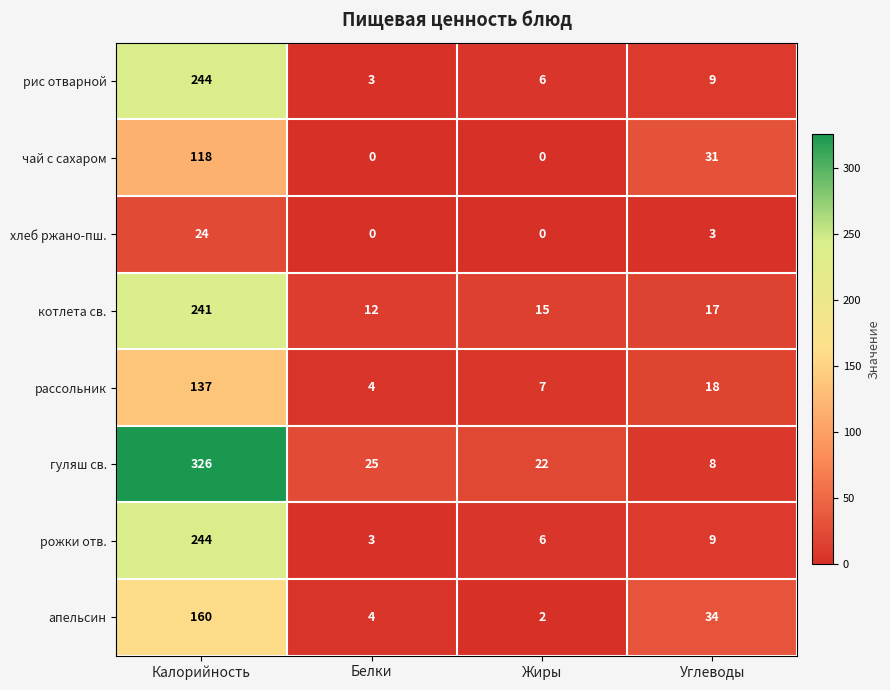

List the labels in order of котлета св. value, smallest first.

Белки, Жиры, Углеводы, Калорийность